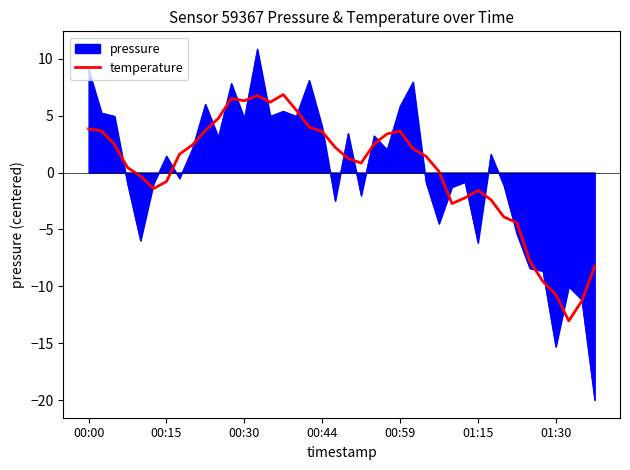

What is the lowest value of the temperature series?

-13.0